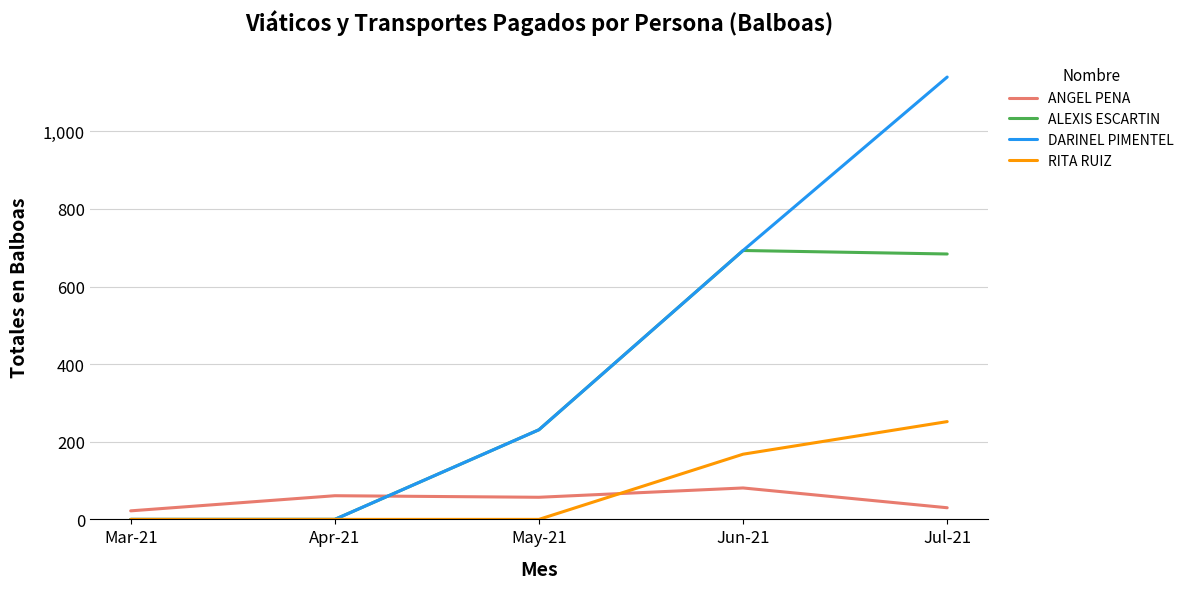

What is the maximum value shown in the chart?

1140